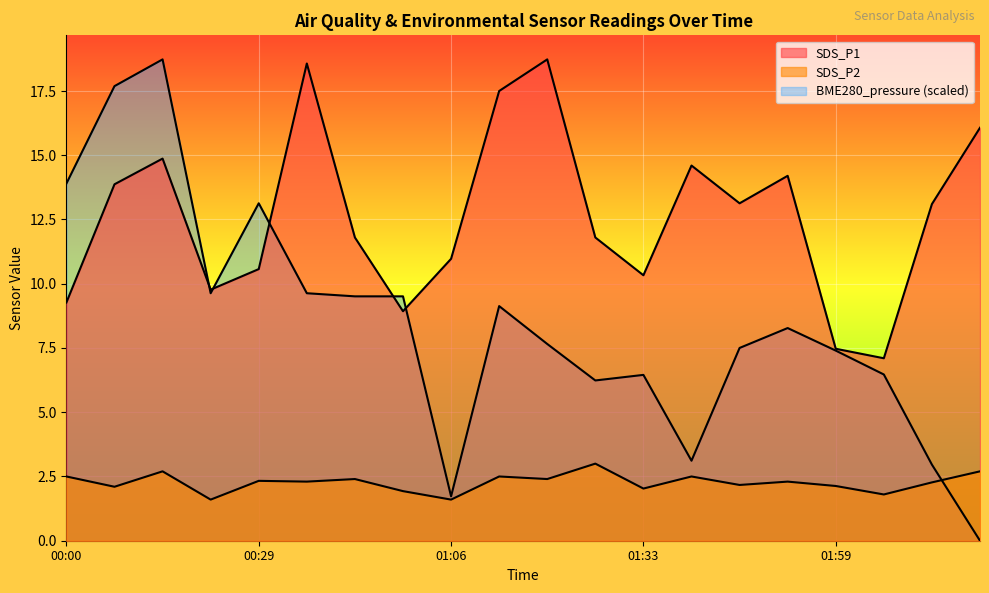

What are all the series names shown in the legend?

SDS_P1, SDS_P2, BME280_pressure